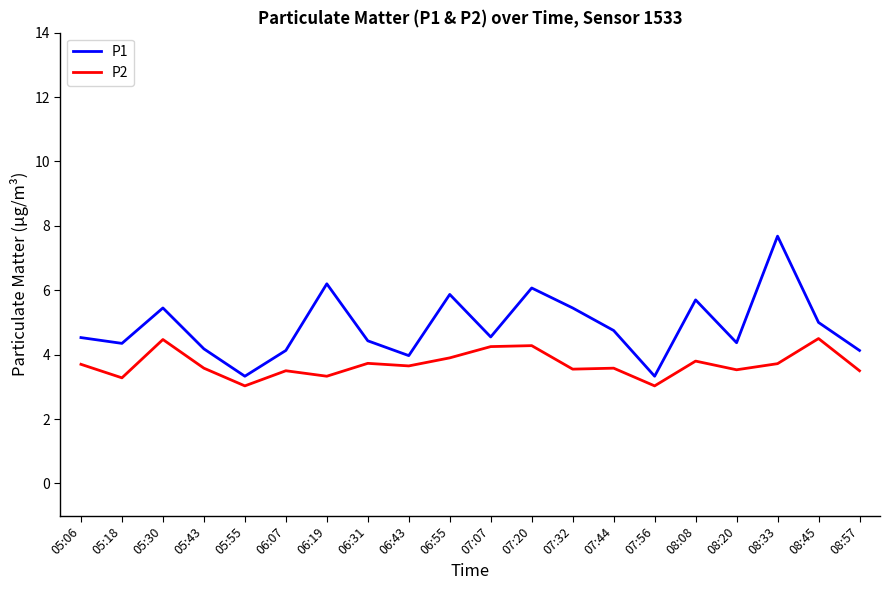

True or false: P2 and P1 intersect in this chart.

False